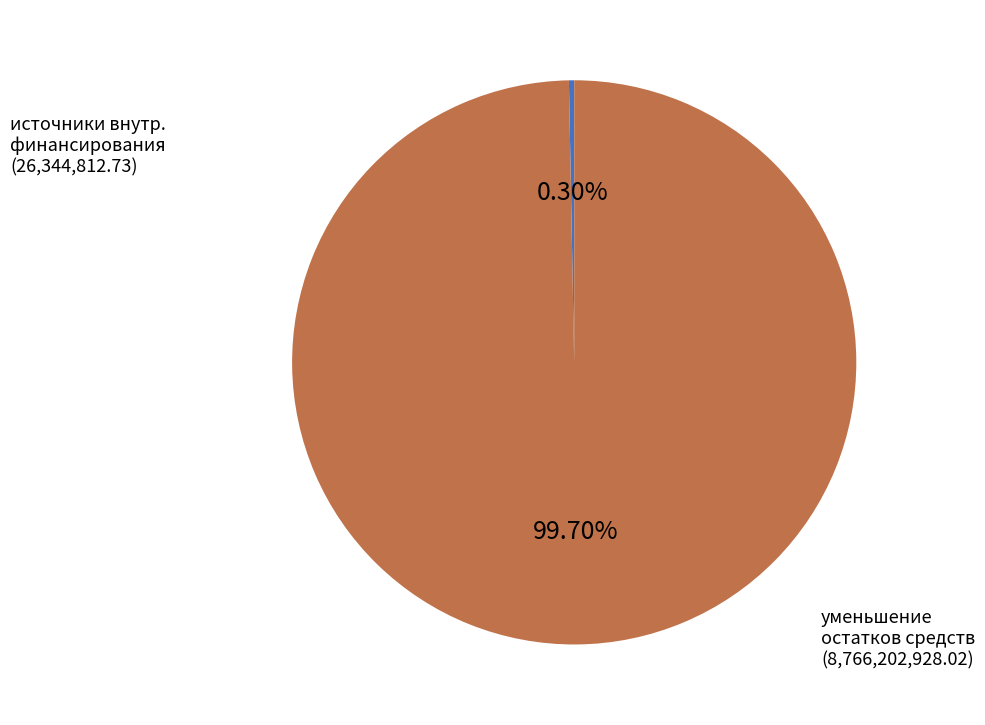

Does any single category account for the majority?

Yes